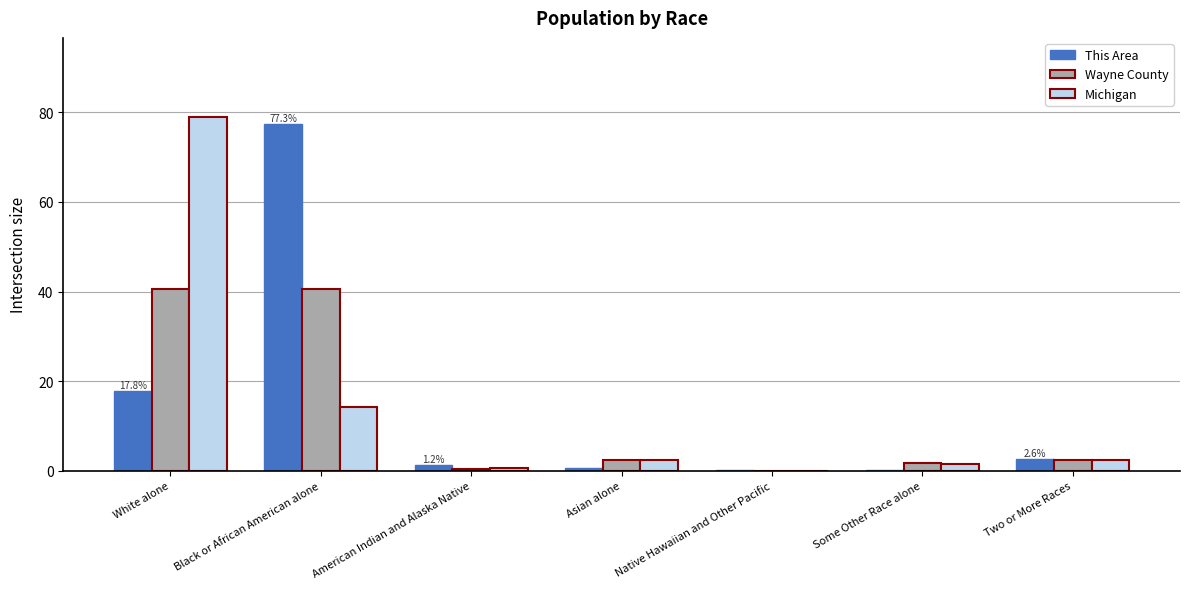

How many groups of bars are there?

7